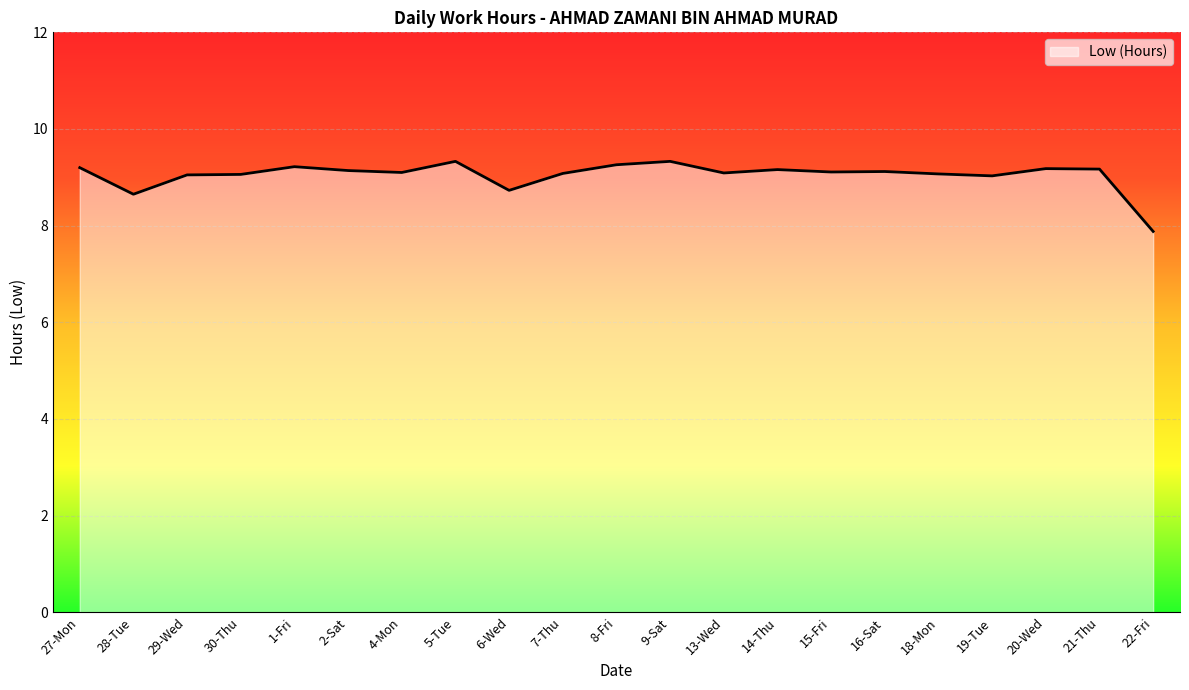

What position from the right is 14-Thu?

8